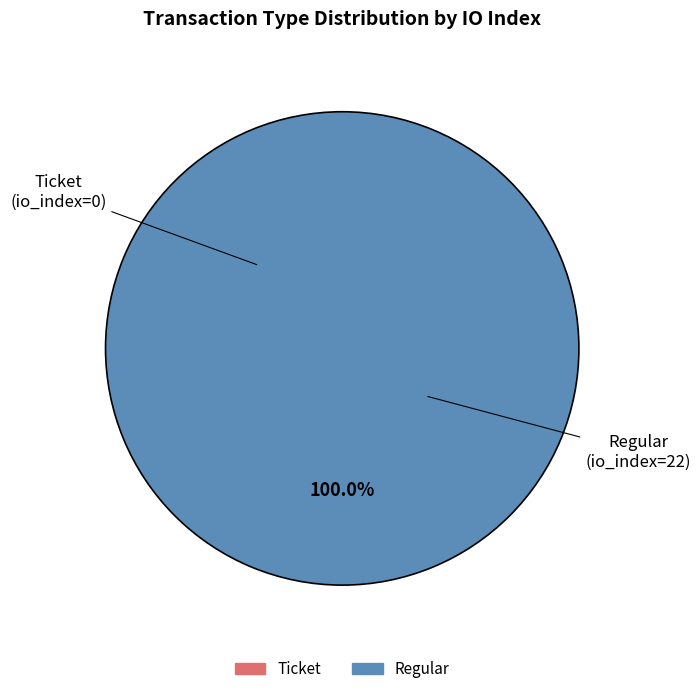

How many slices are in this pie chart?

2